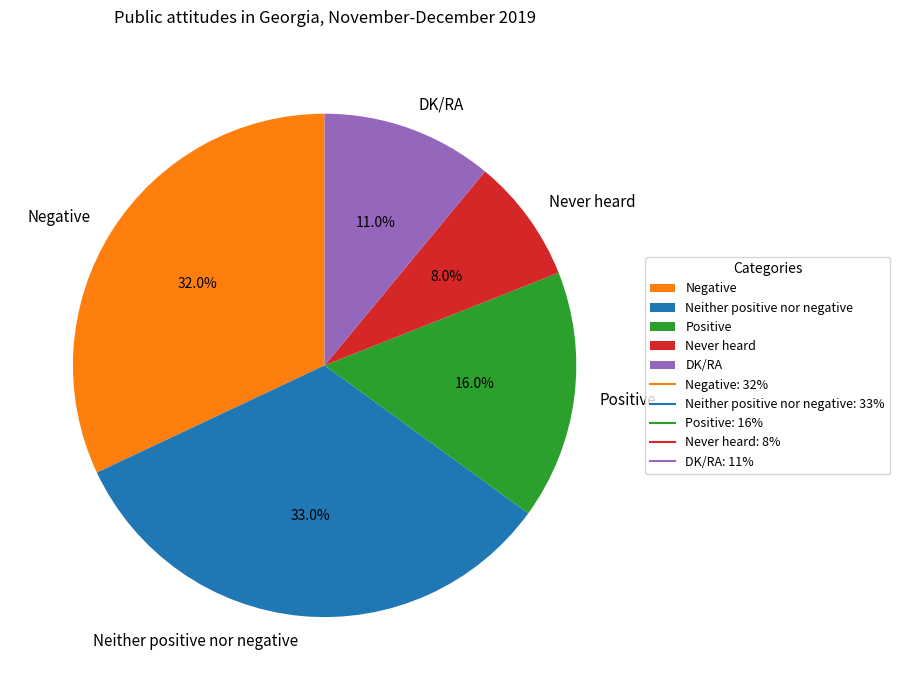

To the nearest percent, what percentage of the pie is DK/RA?

11%